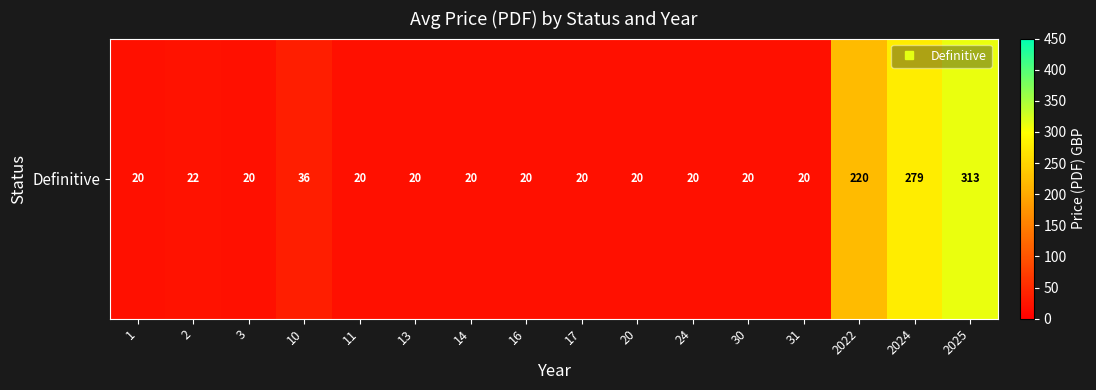

What is the sum of the values at 11 and 13?

40.0